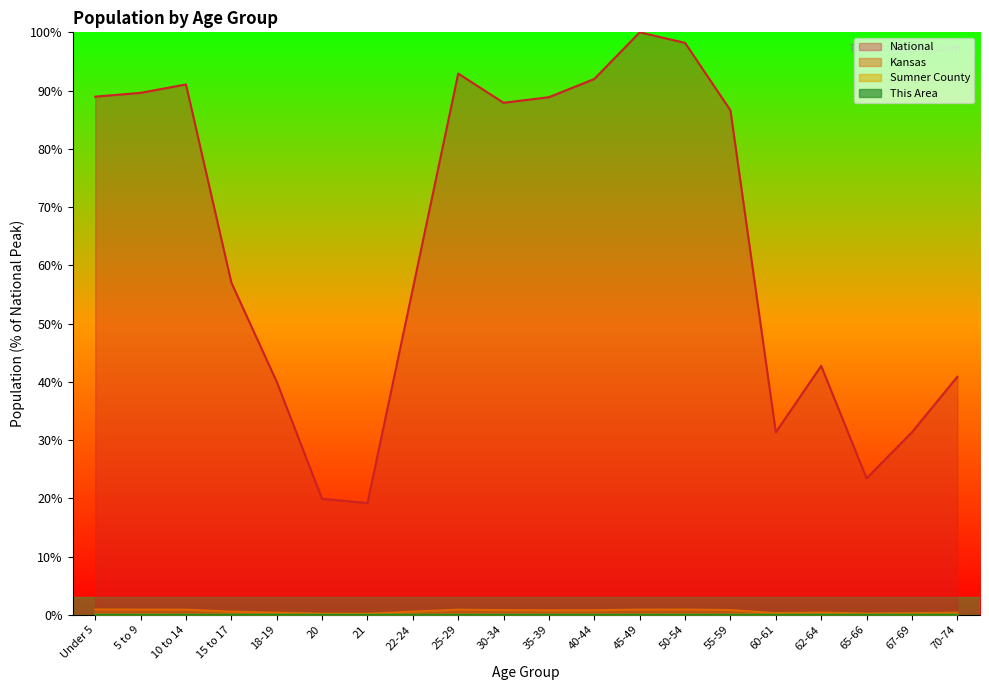

Reading right to left, list all the values displayed in this chart.

This Area: 70-74=0.0	67-69=0.0	65-66=0.0	62-64=0.0	60-61=0.0	55-59=0.0	50-54=0.0	45-49=0.0	40-44=0.0	35-39=0.0	30-34=0.0	25-29=0.0	22-24=0.0	21=0.0	20=0.0	18-19=0.0	15 to 17=0.0	10 to 14=0.0	5 to 9=0.0	Under 5=0.0
Sumner County: 70-74=0.0	67-69=0.0	65-66=0.0	62-64=0.0	60-61=0.0	55-59=0.0	50-54=0.0	45-49=0.0	40-44=0.0	35-39=0.0	30-34=0.0	25-29=0.0	22-24=0.0	21=0.0	20=0.0	18-19=0.0	15 to 17=0.0	10 to 14=0.0	5 to 9=0.0	Under 5=0.0
Kansas: 70-74=0.4	67-69=0.3	65-66=0.2	62-64=0.4	60-61=0.3	55-59=0.8	50-54=0.9	45-49=0.9	40-44=0.8	35-39=0.8	30-34=0.8	25-29=0.9	22-24=0.5	21=0.2	20=0.2	18-19=0.4	15 to 17=0.5	10 to 14=0.9	5 to 9=0.9	Under 5=0.9
National: 70-74=40.9	67-69=31.3	65-66=23.4	62-64=42.7	60-61=31.3	55-59=86.6	50-54=98.2	45-49=100.0	40-44=92.0	35-39=88.9	30-34=87.9	25-29=92.9	22-24=56.0	21=19.2	20=19.9	18-19=40.0	15 to 17=57.0	10 to 14=91.1	5 to 9=89.6	Under 5=89.0